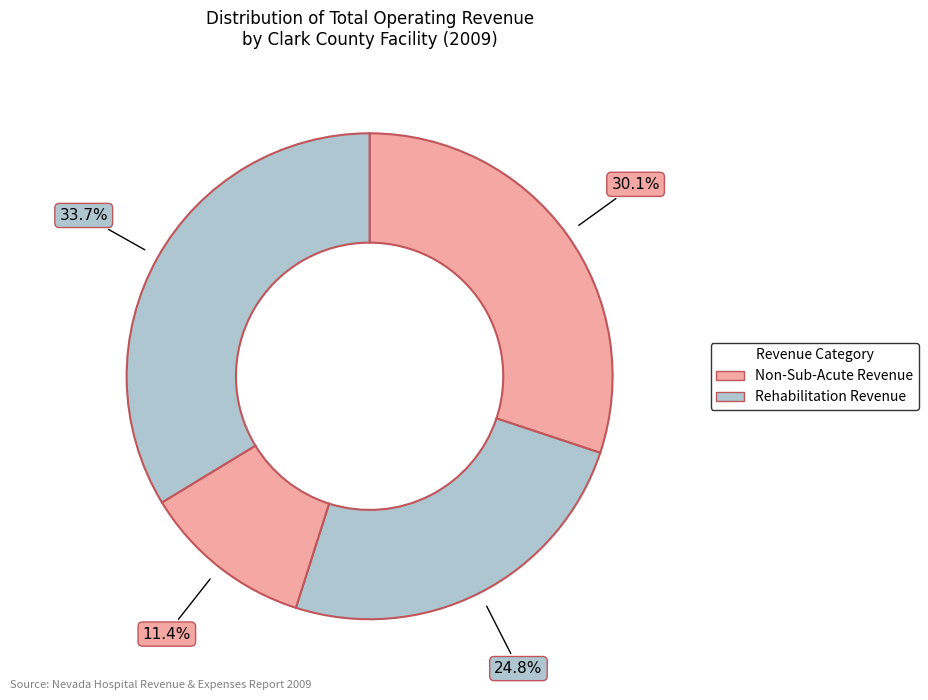

How many slices are in this pie chart?

4